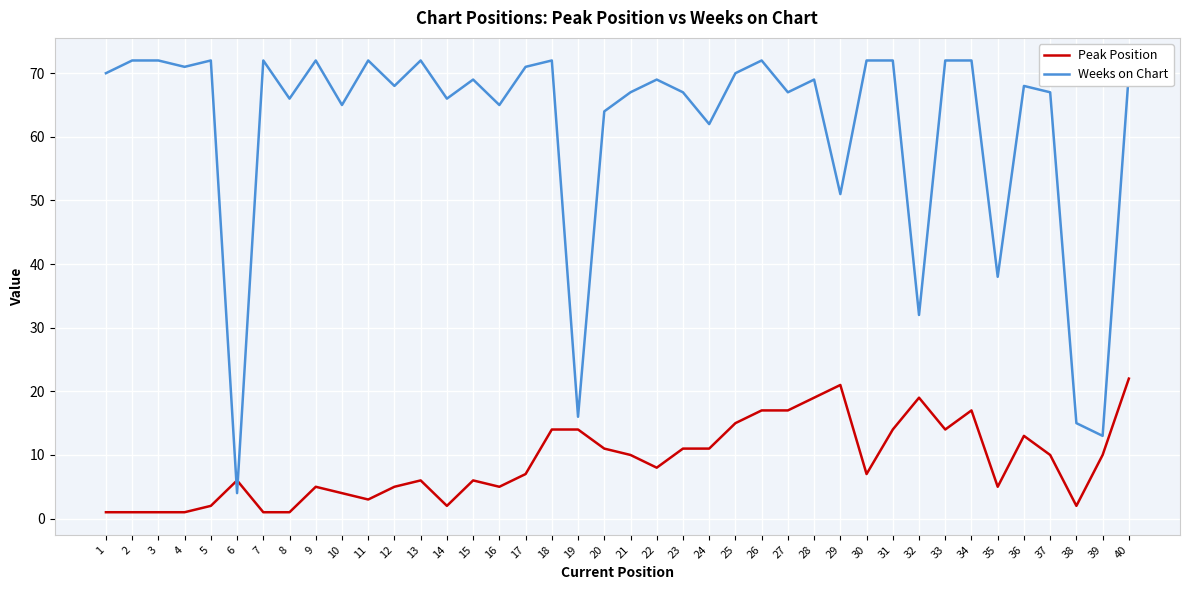

Between 24 and 34, which series saw the biggest shift?

Weeks on Chart